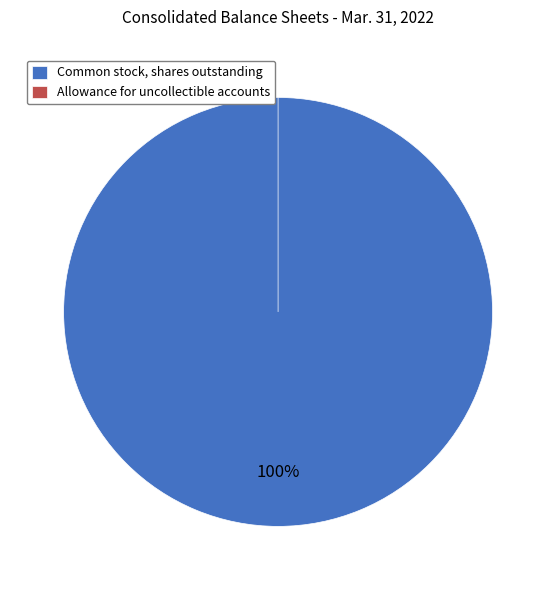

Count the number of slices in the pie.

2